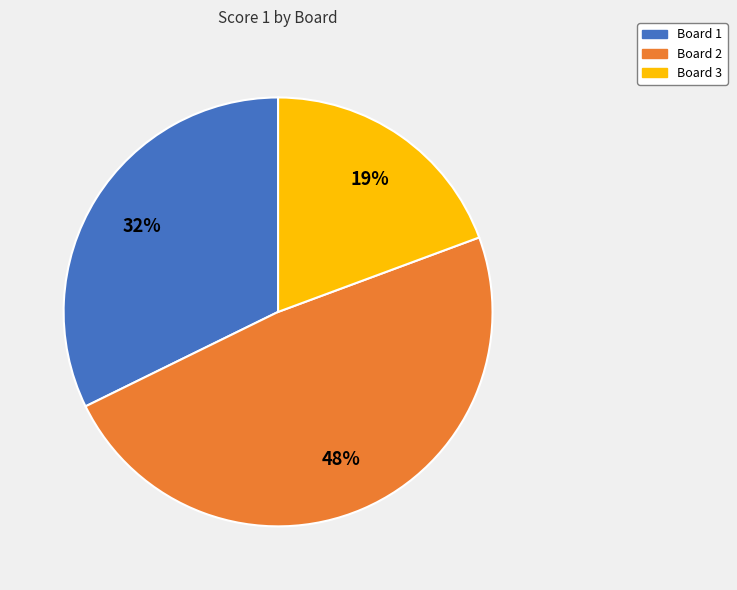

Which slice is the smallest?

Board 3